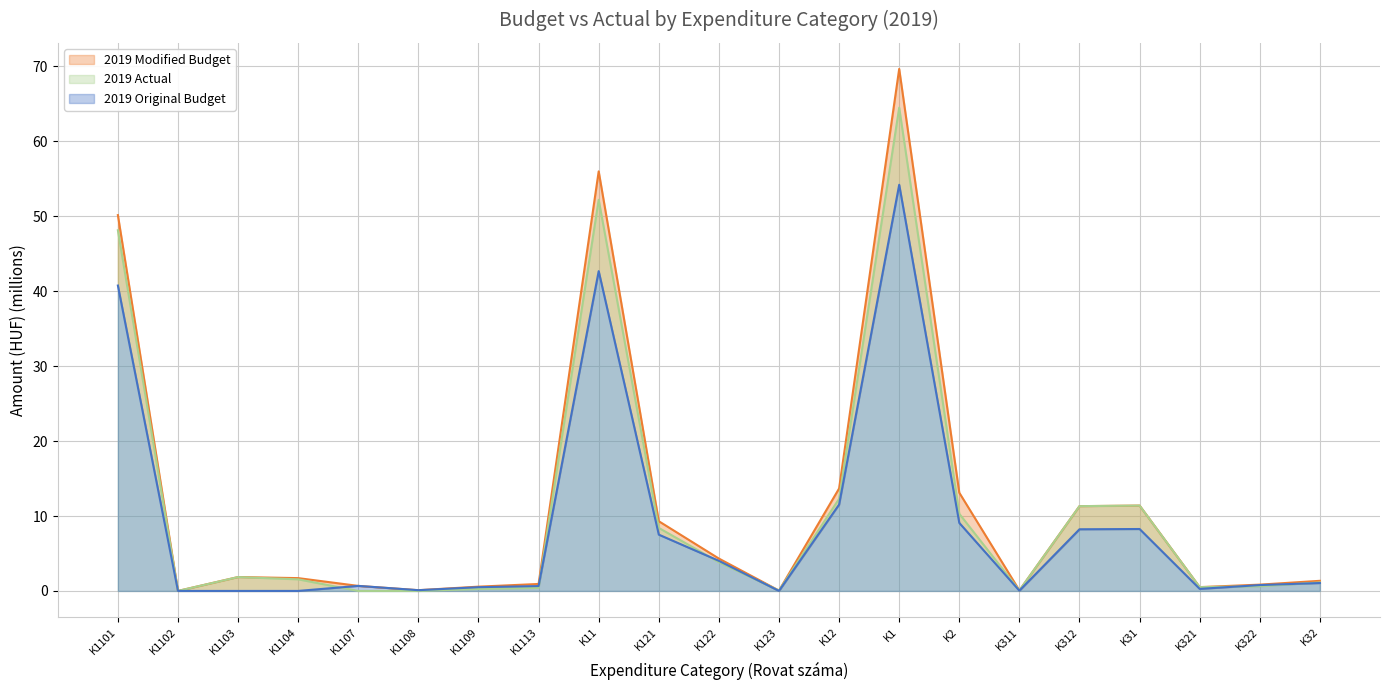

True or false: 2019 Original Budget has more than 1 points higher than both neighbors.

True